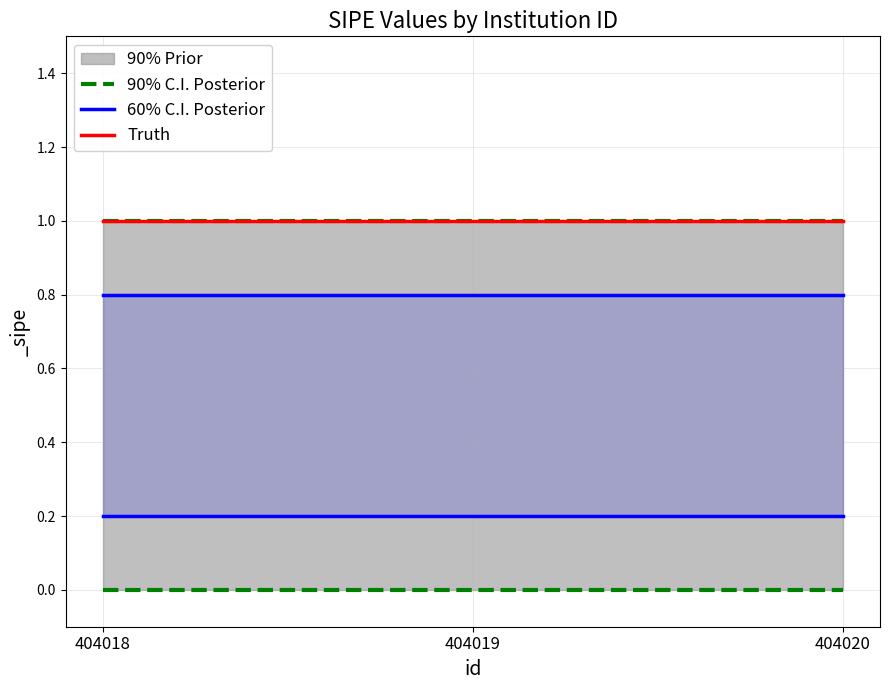

Between 404018 and 404019, which series saw the biggest shift?

90% C.I. Posterior